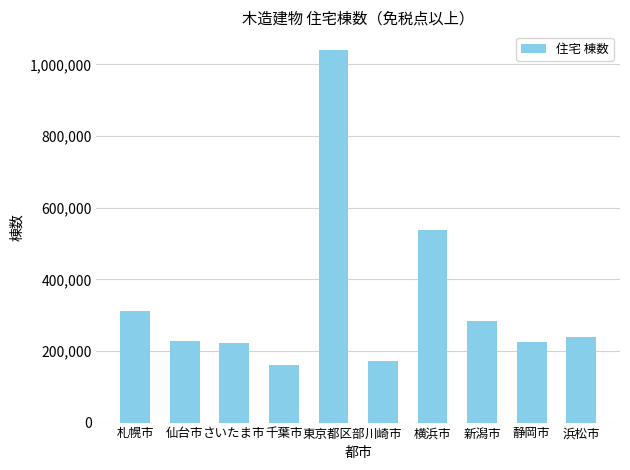

What is the difference between the maximum and minimum values?

880411